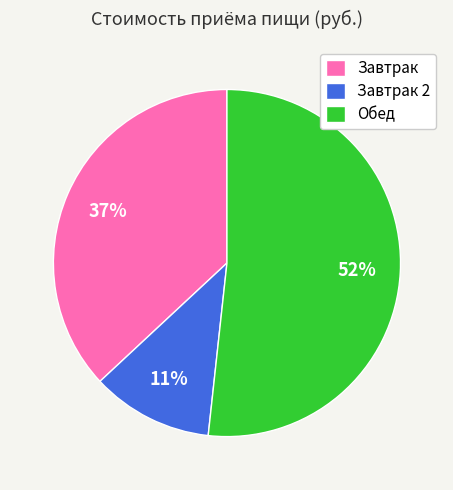

Count the number of slices in the pie.

3